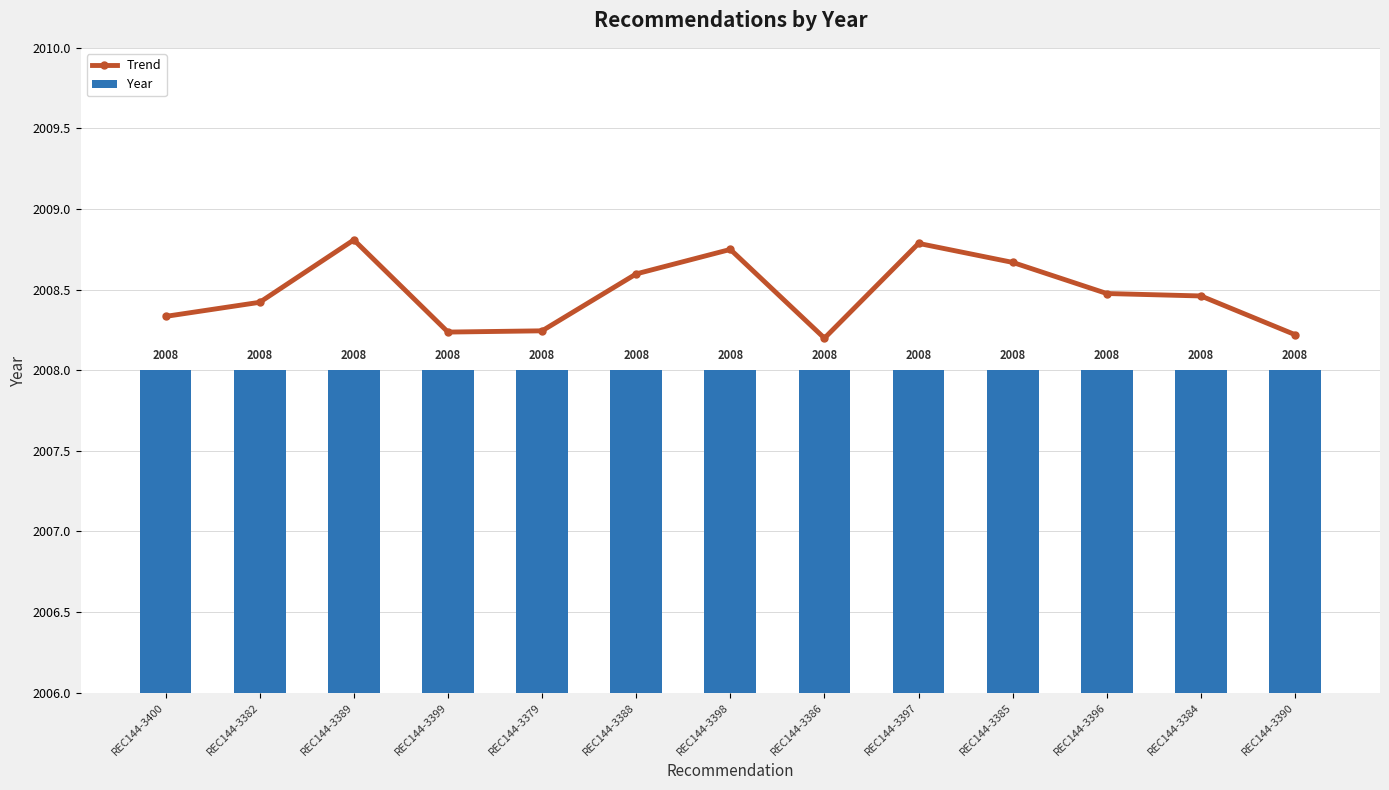

What is the label of the 1st bar from the right?

REC144-3390